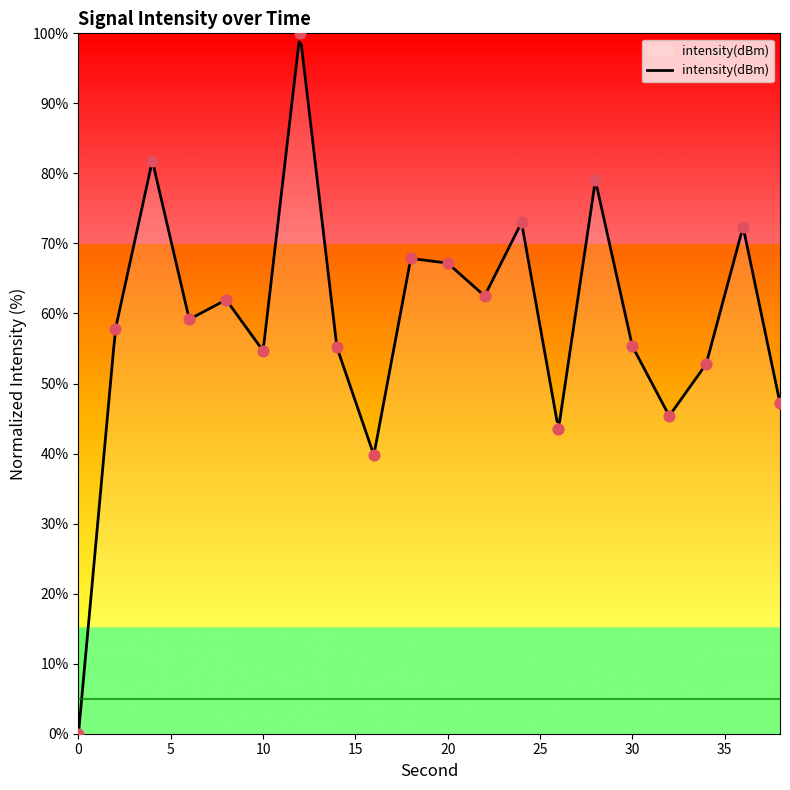

Between 14 and 30, which is larger?

30